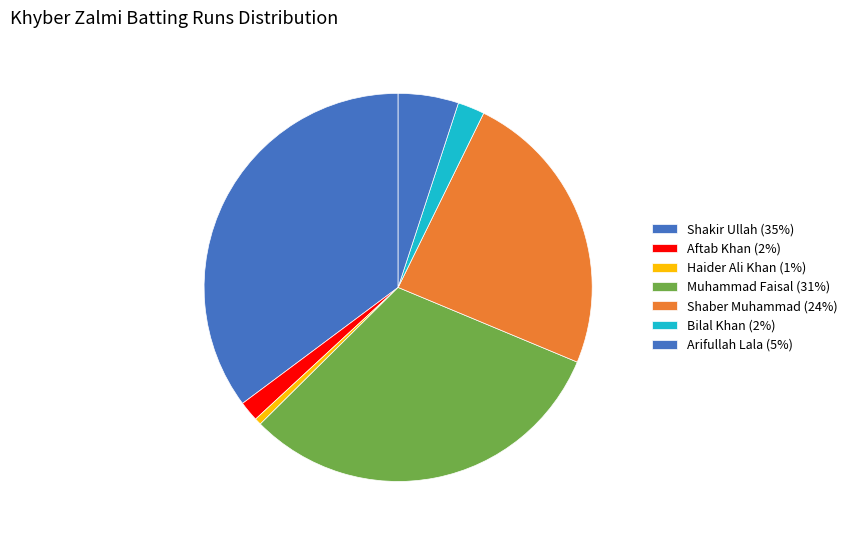

How many segments does this pie chart have?

7